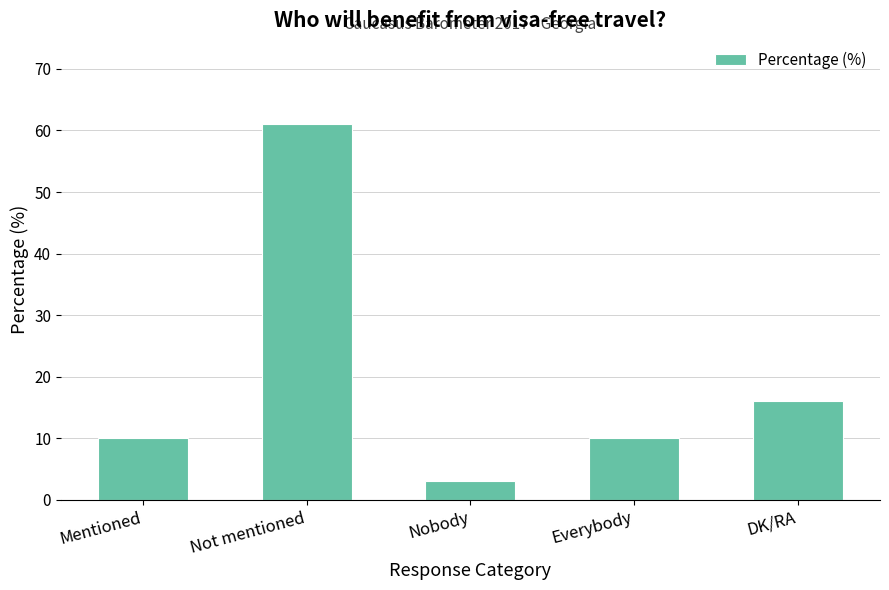

What is the sum of the values at Everybody and Mentioned?

20